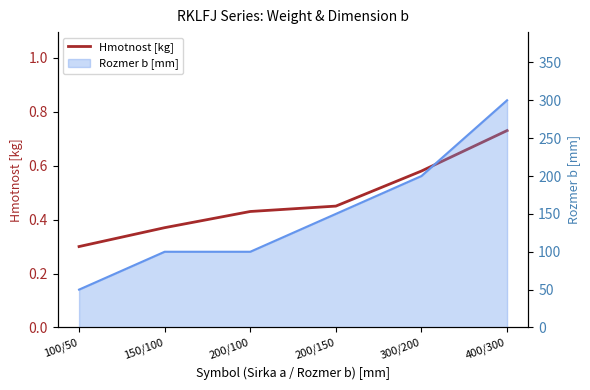

What position from the left is 100/50?

1